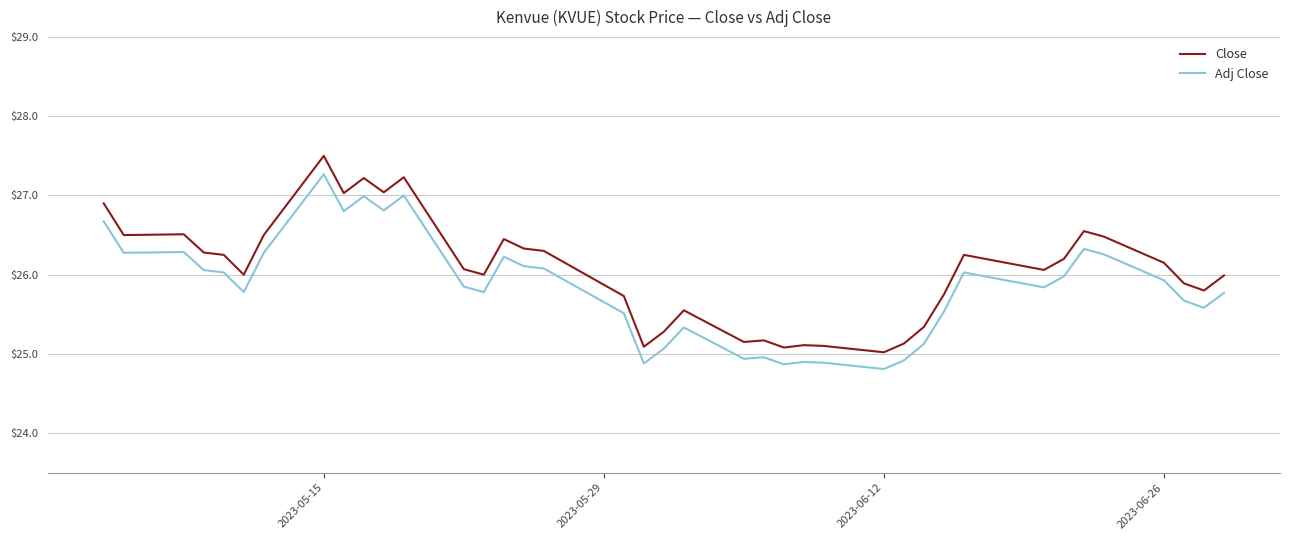

Which series has the largest total across all categories?

Close